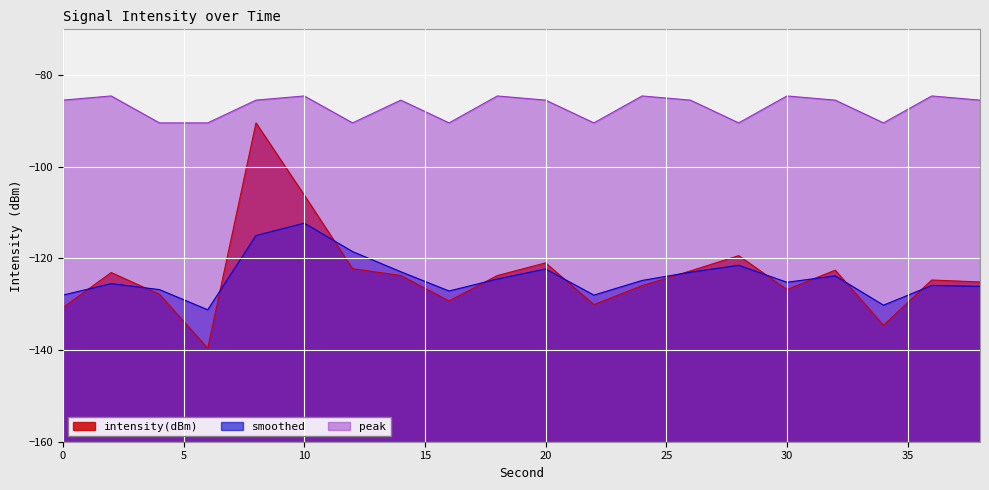

Where is the first local maximum for intensity(dBm)?

2